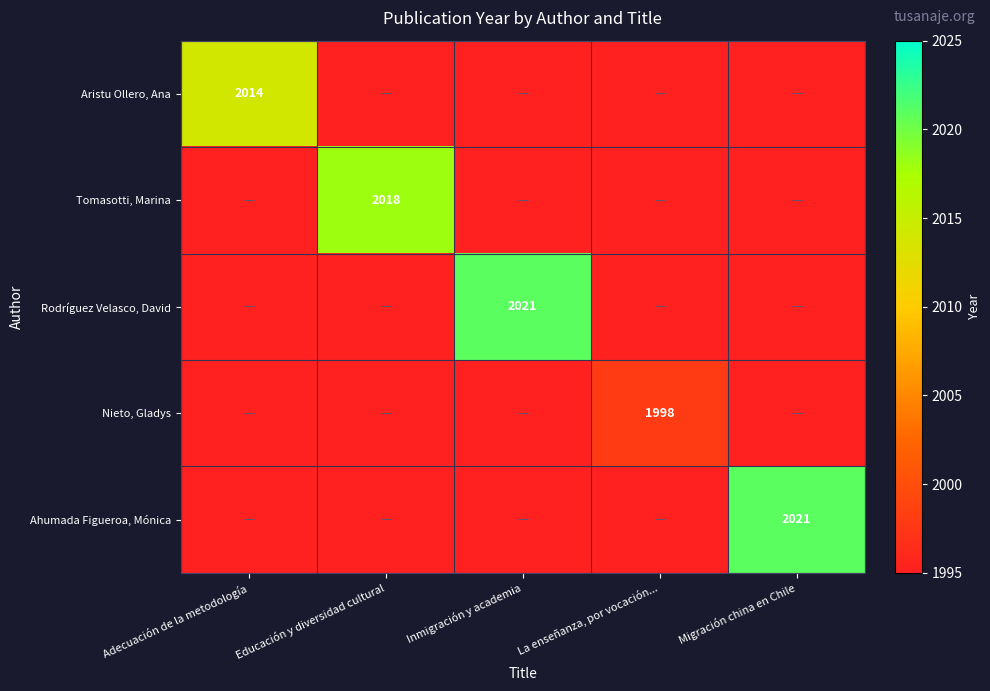

The Tomasotti, Marina series shows 532 at Educación y diversidad cultural. True or false?

False